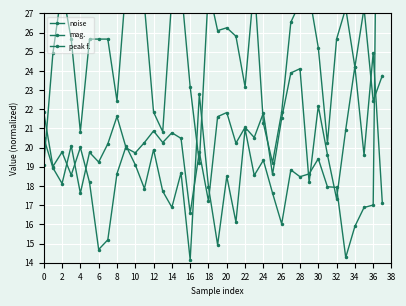

What is the highest value of the mag. series?

59.9